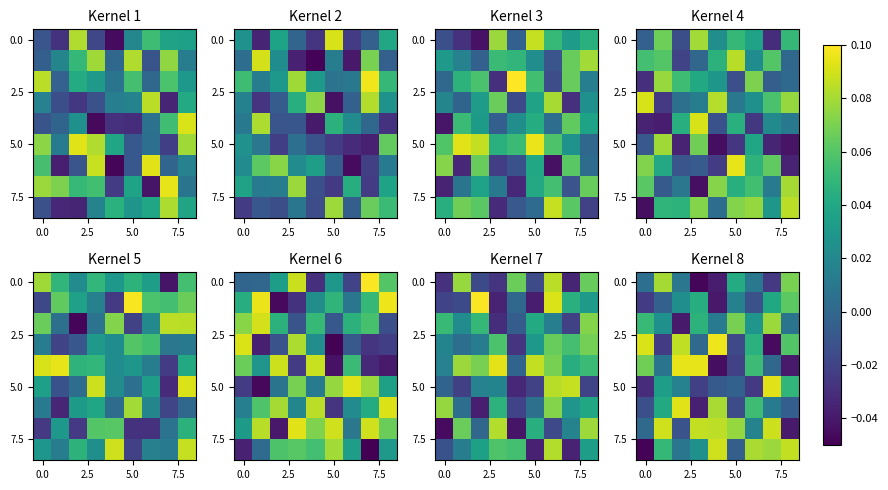

At how many categories does at least one series exceed 0?

9